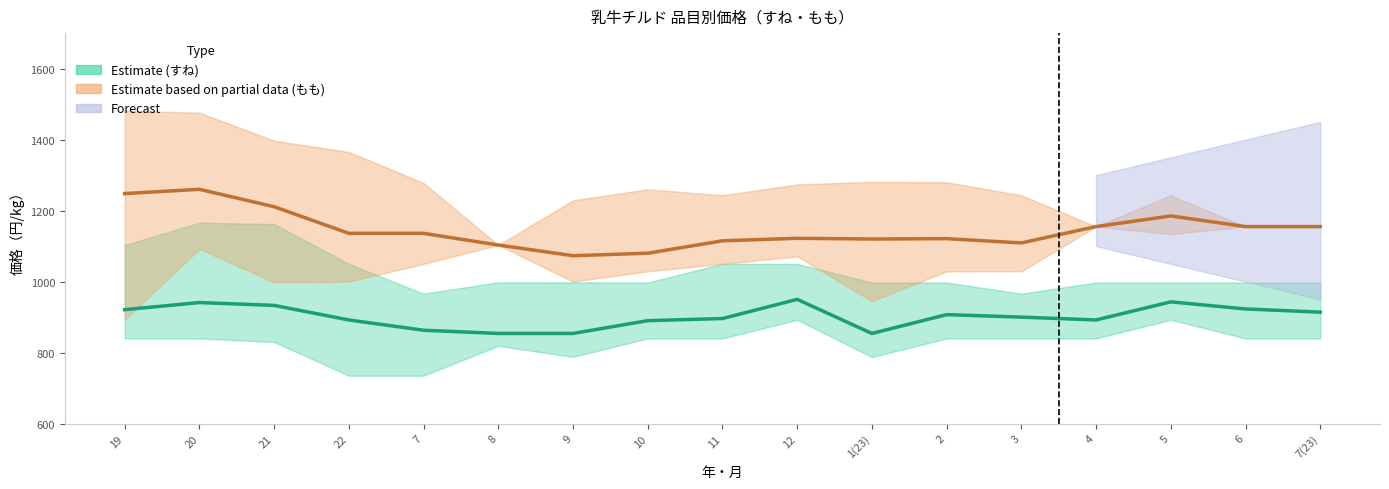

Does the chart display data point markers on the line(s)?

No